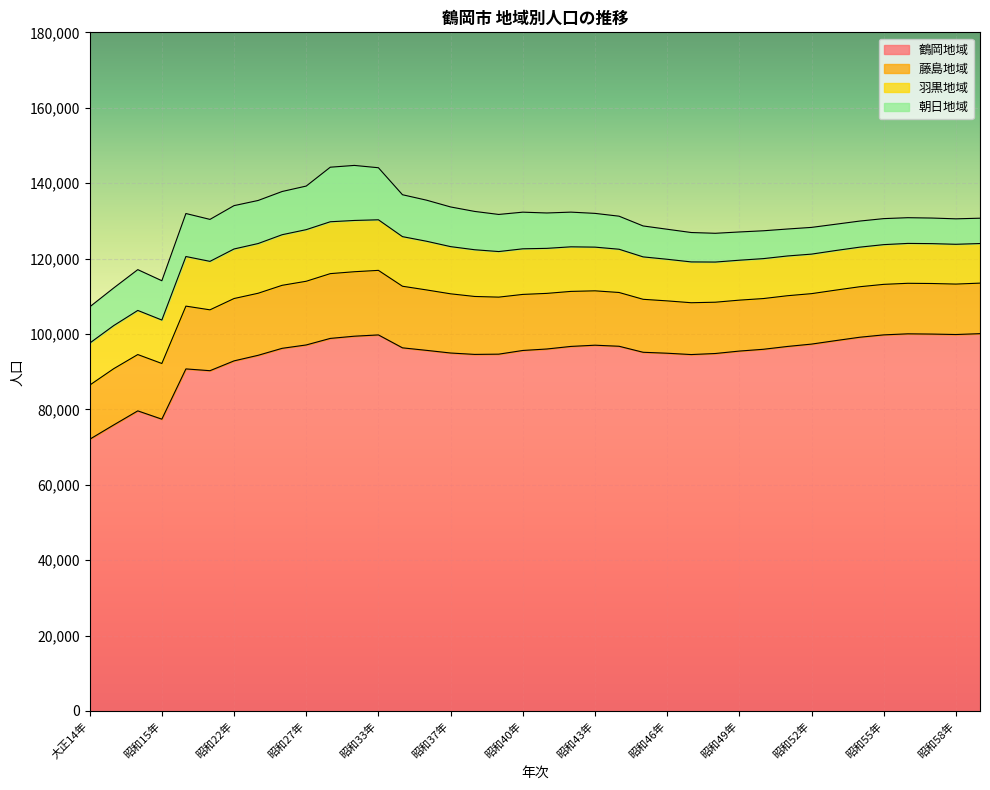

At which category is the sum across all series the highest?

昭和32年